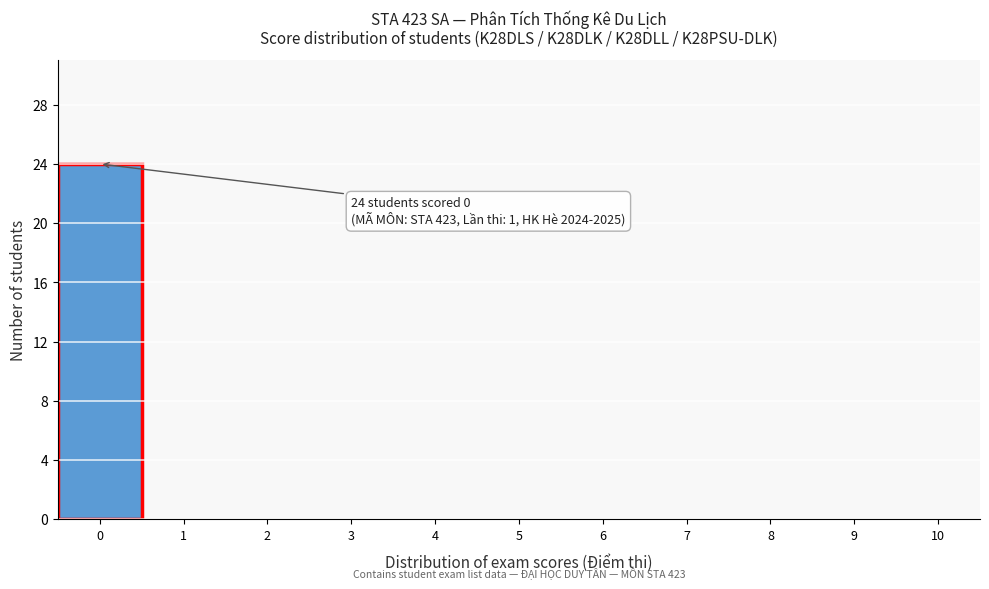

Which range on the x-axis has the tallest bar?

-0.5 to 0.5